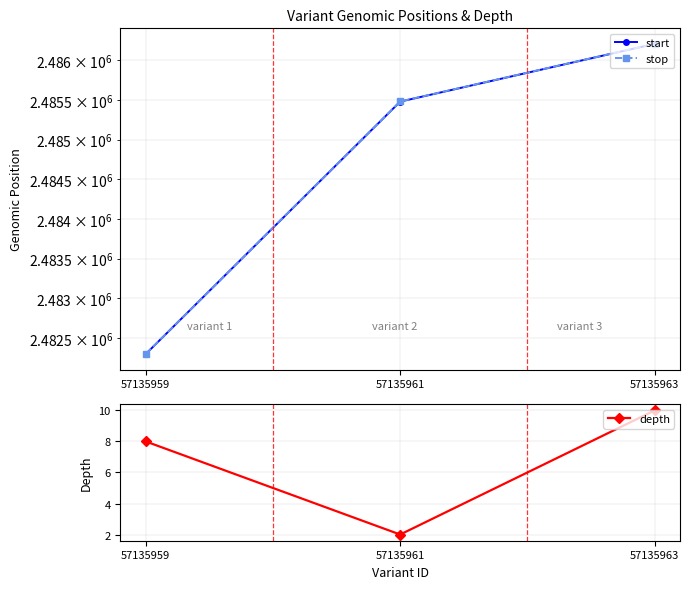

Reading right to left, what are all the values shown in this chart?

start: 57135963=2486208	57135961=2485480	57135959=2482298
stop: 57135963=2486209	57135961=2485482	57135959=2482299
depth: 57135963=10	57135961=2	57135959=8